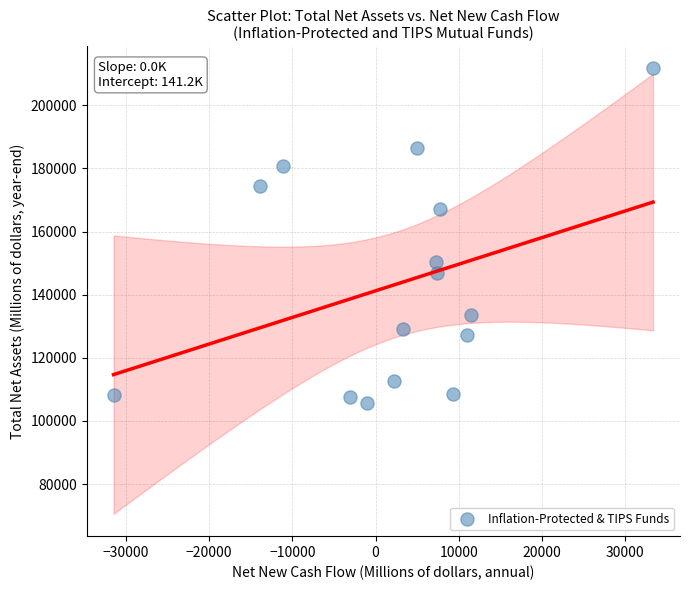

What is the range of Y values (max minus min)?

105818